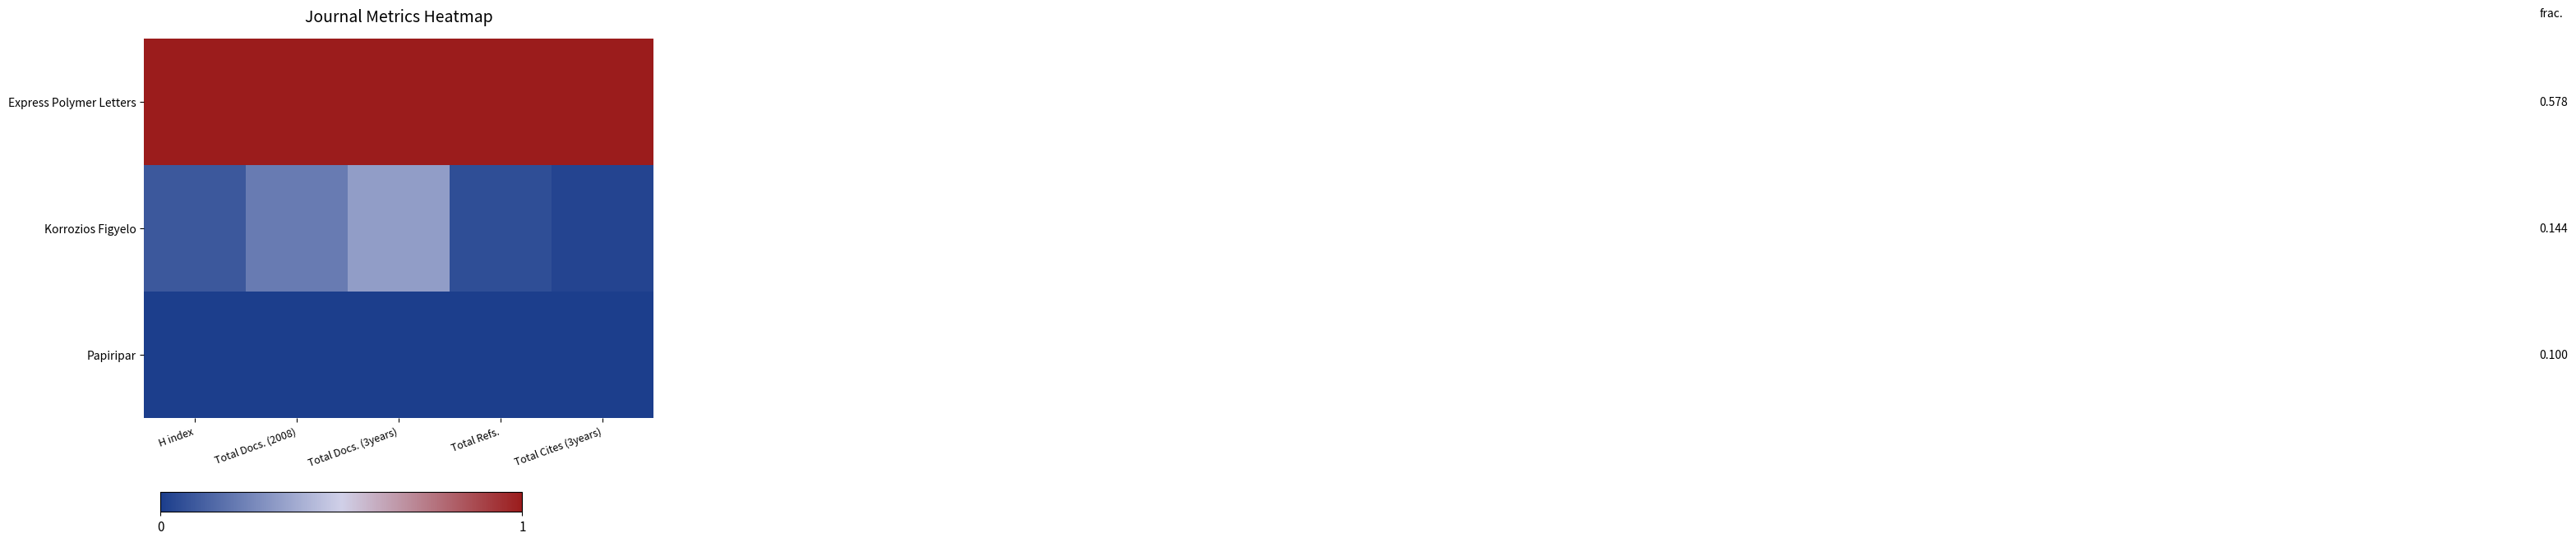

Reading left to right, what are all the values shown in this chart?

Express Polymer Letters: H index=1.0	Total Docs. (2008)=1.0	Total Docs. (3years)=1.0	Total Refs.=1.0	Total Cites (3years)=1.0
Korrozios Figyelo: H index=0.1	Total Docs. (2008)=0.2	Total Docs. (3years)=0.3	Total Refs.=0.1	Total Cites (3years)=0.0
Papiripar: H index=0.0	Total Docs. (2008)=0.0	Total Docs. (3years)=0.0	Total Refs.=0.0	Total Cites (3years)=0.0